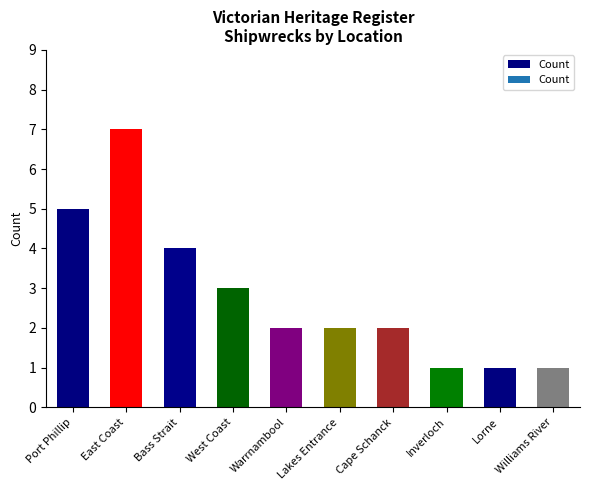

What is the maximum value shown in the chart?

7